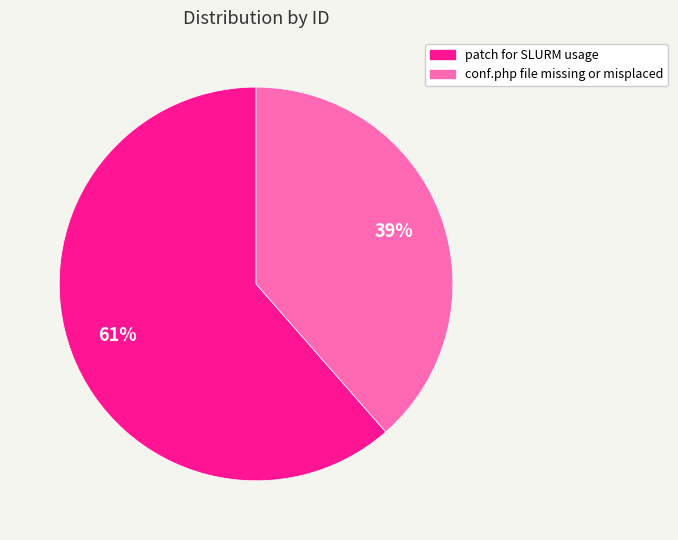

Does patch for SLURM usage account for over 50% of the chart?

Yes